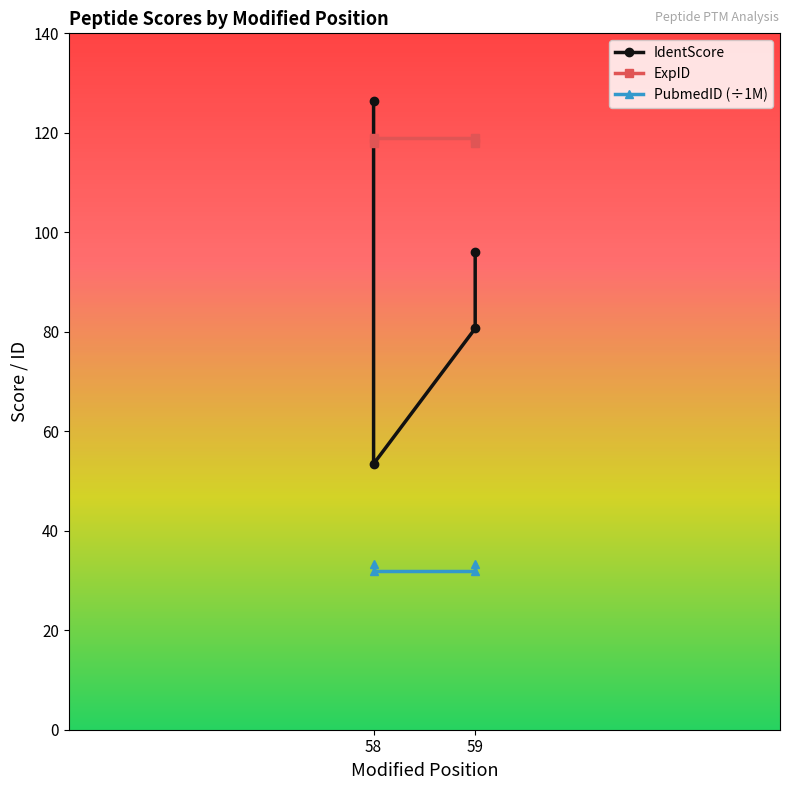

True or false: PubmedID has a value of 14.6 at 59.

False